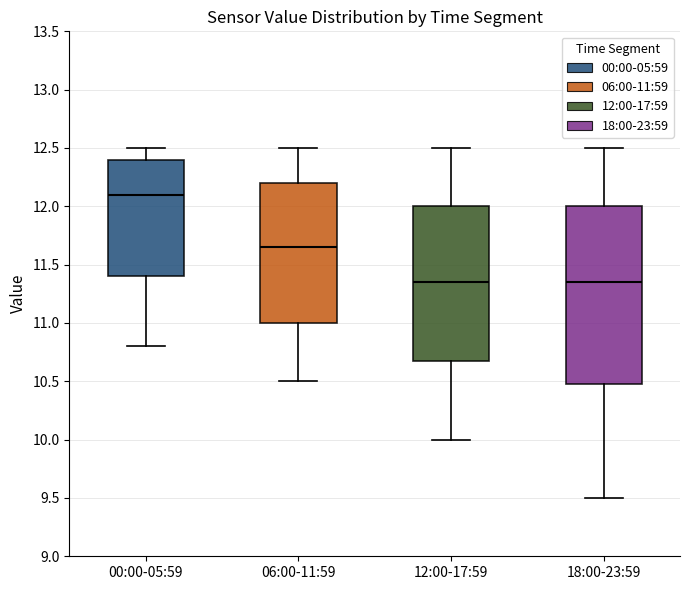

Where does the lower whisker of the box for 06:00-11:59 end on the y-axis? The values are not printed on the chart, so give them approximately, as read against the axis.

10.50